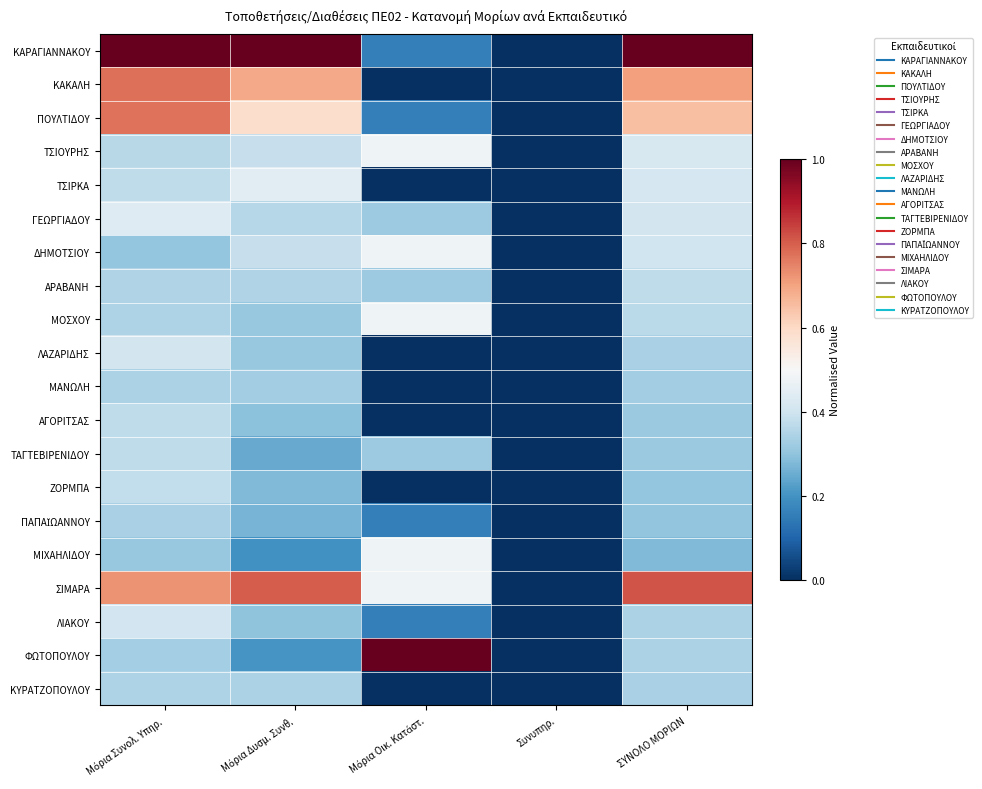

Rank the series by their maximum value, from lowest to highest.

ΠΑΠΑΪΩΑΝΝΟΥ, ΜΑΝΩΛΗ, ΚΥΡΑΤΖΟΠΟΥΛΟΥ, ΑΓΟΡΙΤΣΑΣ, ΤΑΓΤΕΒΙΡΕΝΙΔΟΥ, ΑΡΑΒΑΝΗ, ΖΟΡΜΠΑ, ΛΙΑΚΟΥ, ΛΑΖΑΡΙΔΗΣ, ΓΕΩΡΓΙΑΔΟΥ, ΤΣΙΡΚΑ, ΤΣΙΟΥΡΗΣ, ΔΗΜΟΤΣΙΟΥ, ΜΟΣΧΟΥ, ΜΙΧΑΗΛΙΔΟΥ, ΠΟΥΛΤΙΔΟΥ, ΚΑΚΑΛΗ, ΣΙΜΑΡΑ, ΚΑΡΑΓΙΑΝΝΑΚΟΥ, ΦΩΤΟΠΟΥΛΟΥ